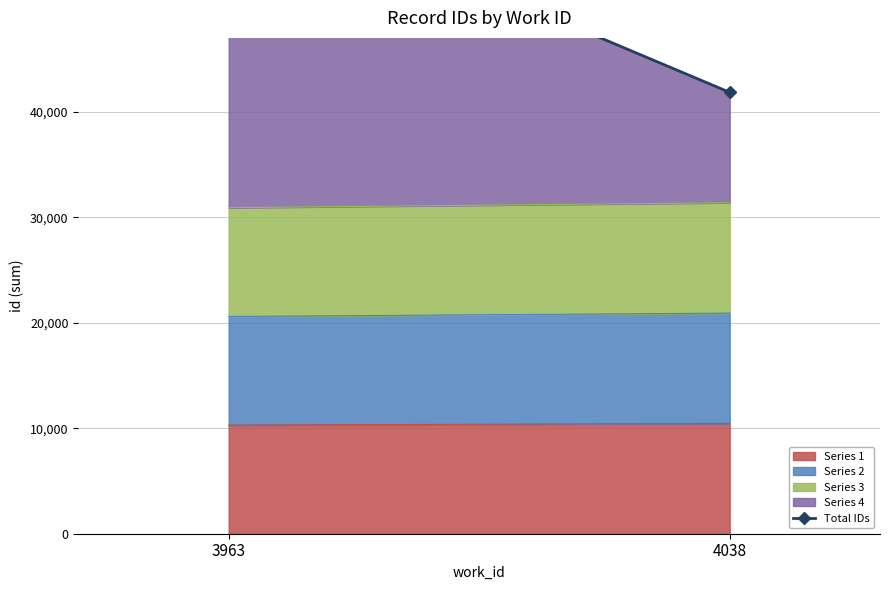

Does the chart have visible grid lines?

Yes